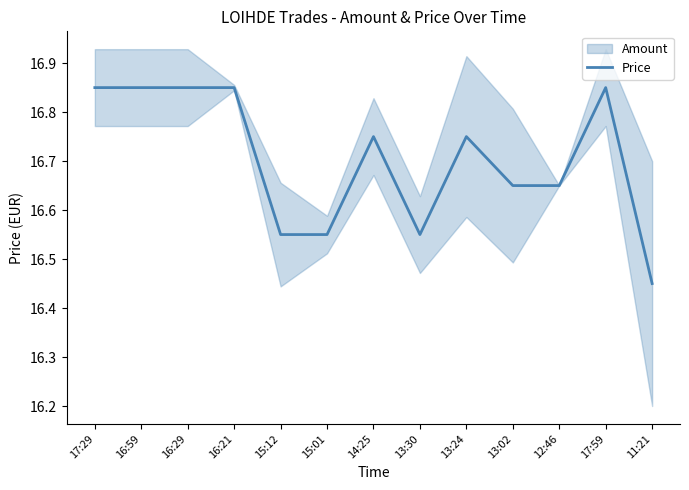

Where is the first local minimum?

13:30